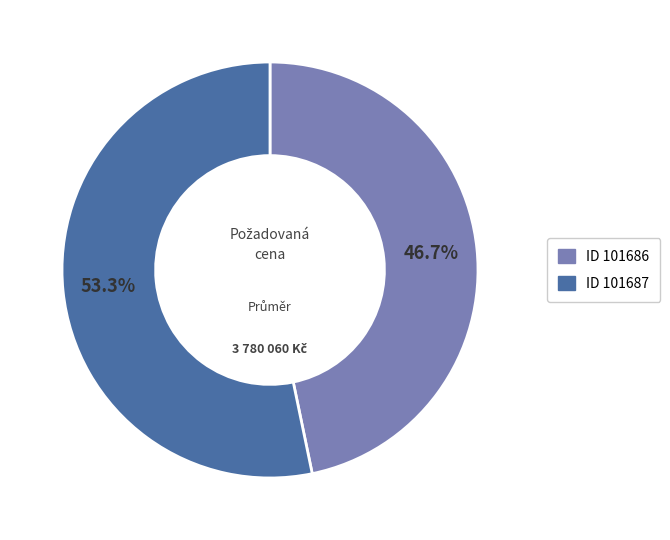

Does any single category account for the majority?

Yes